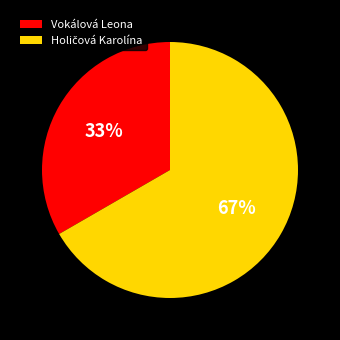

To the nearest percent, what portion does Vokálová Leona represent?

33%